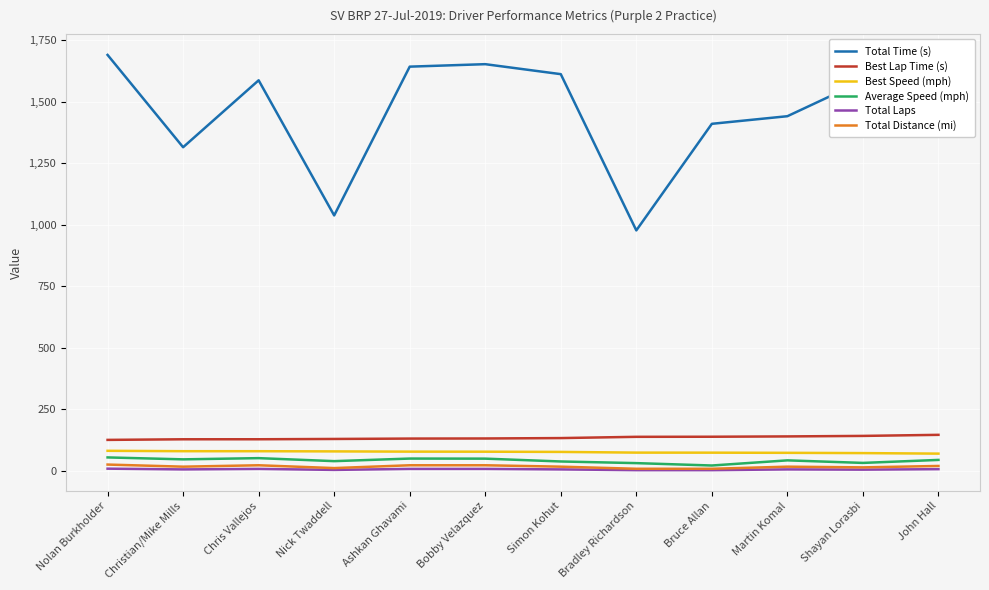

True or false: Best Speed (mph) and Total Distance (mi) intersect in this chart.

False